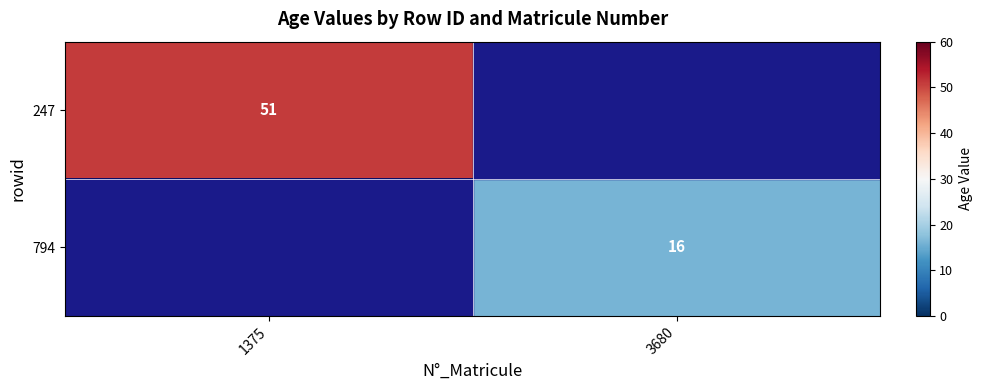

Which category has the highest value across all series?

1375